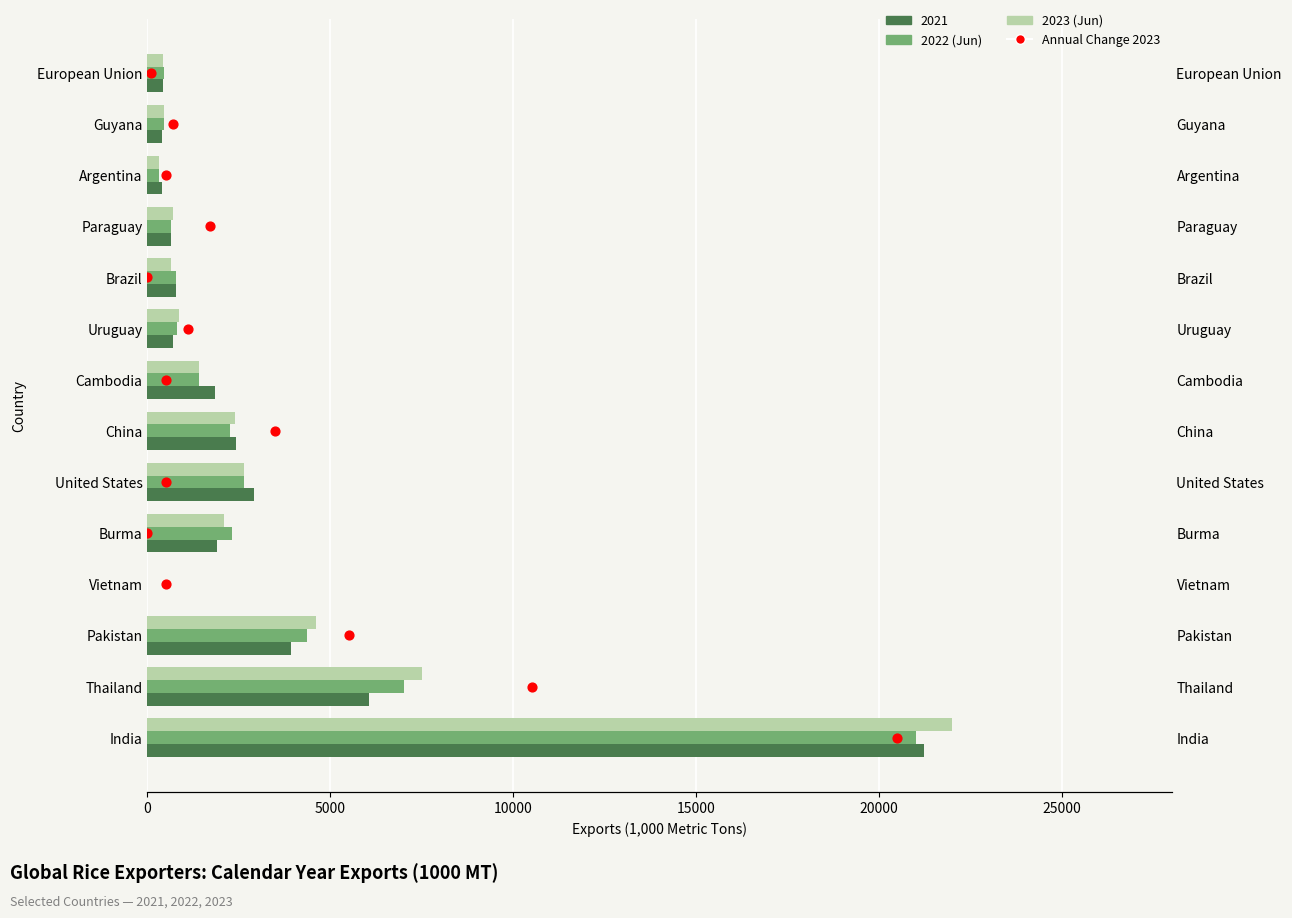

Which series reaches the minimum Y coordinate?

2022 (Jun)